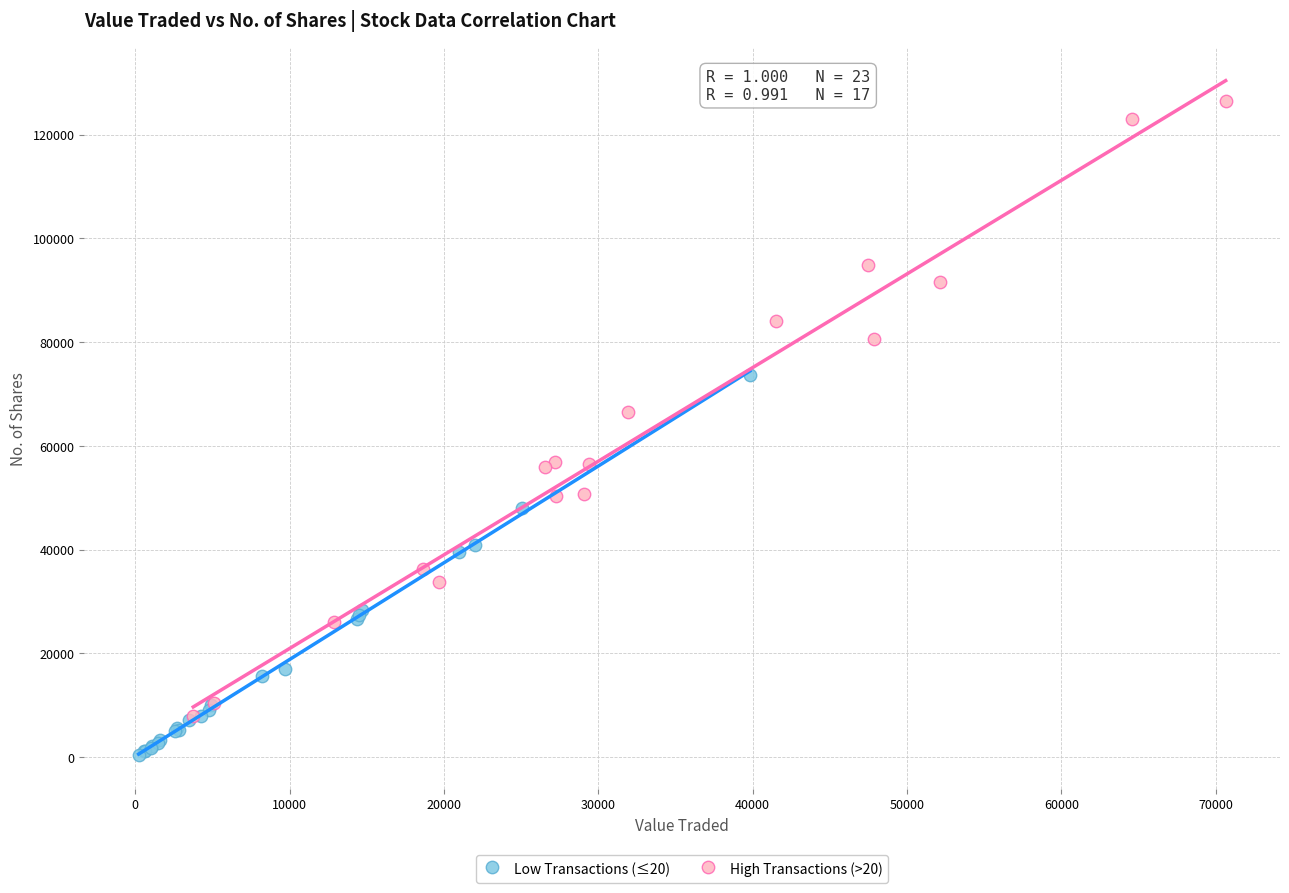

Which series has the widest spread of Y values?

High Transactions (>20)